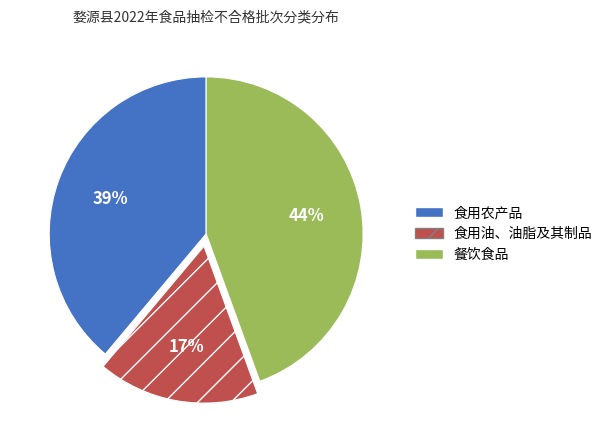

How many segments does this pie chart have?

3